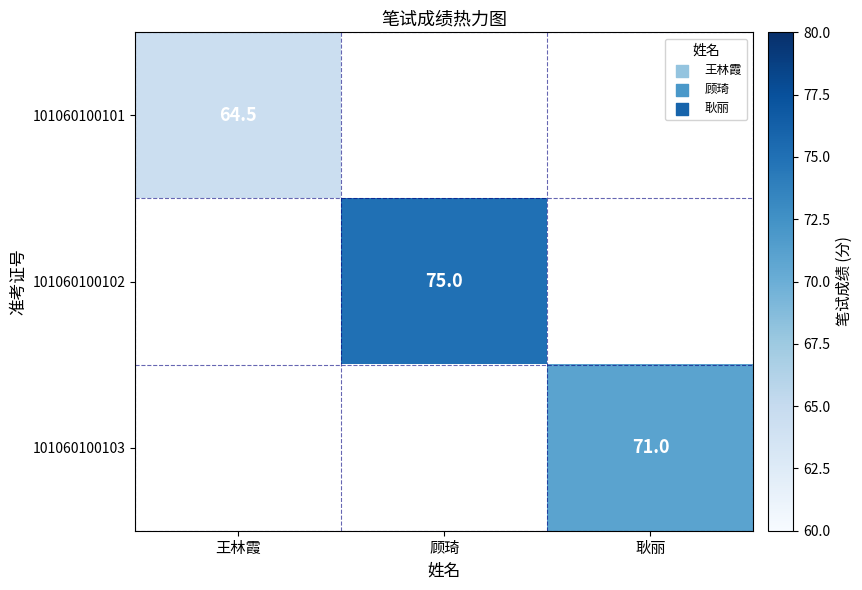

What is the total value across all series at 耿丽?

71.0